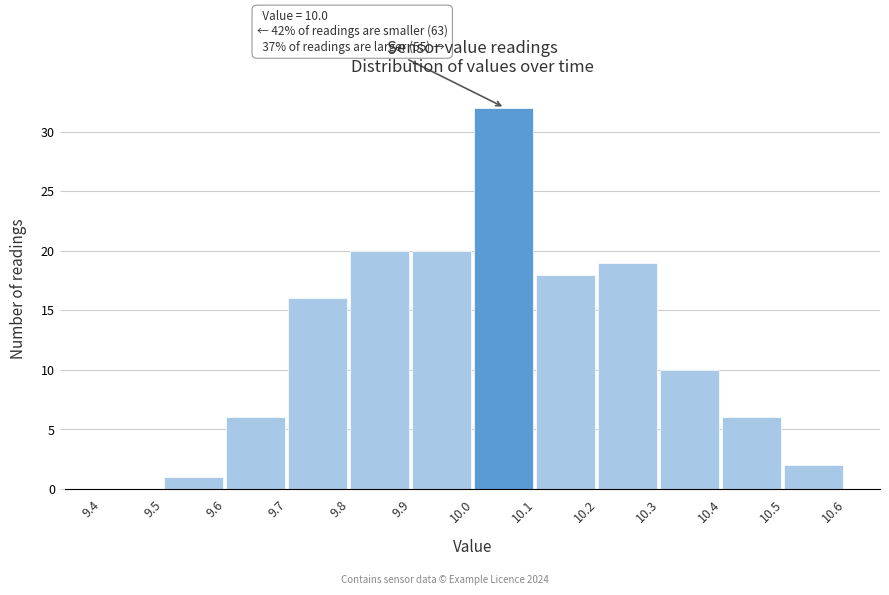

Over which range of the x-axis is the bar tallest?

10.0 to 10.1